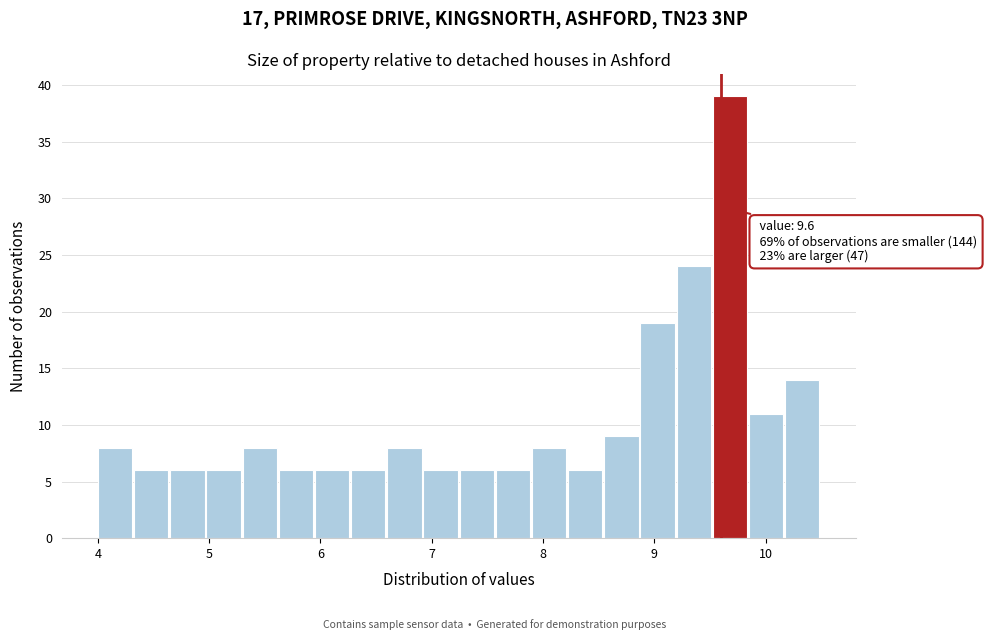

Read against the x-axis, roughly where is the centre of the tallest bar?

9.7